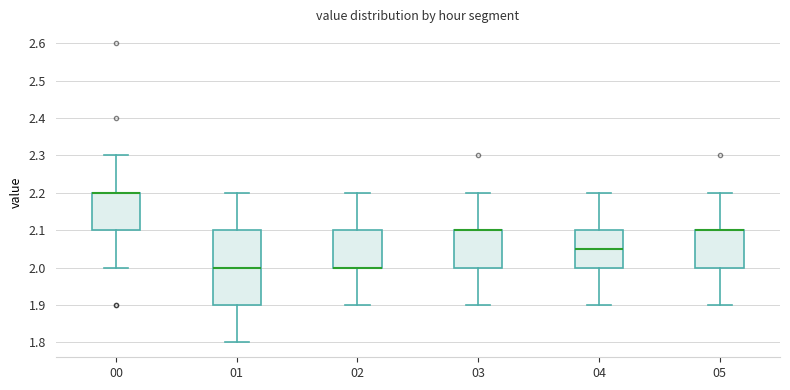

Where does the lower whisker of the box at x = 04 end on the y-axis? The values are not printed on the chart, so give them approximately, as read against the axis.

1.90